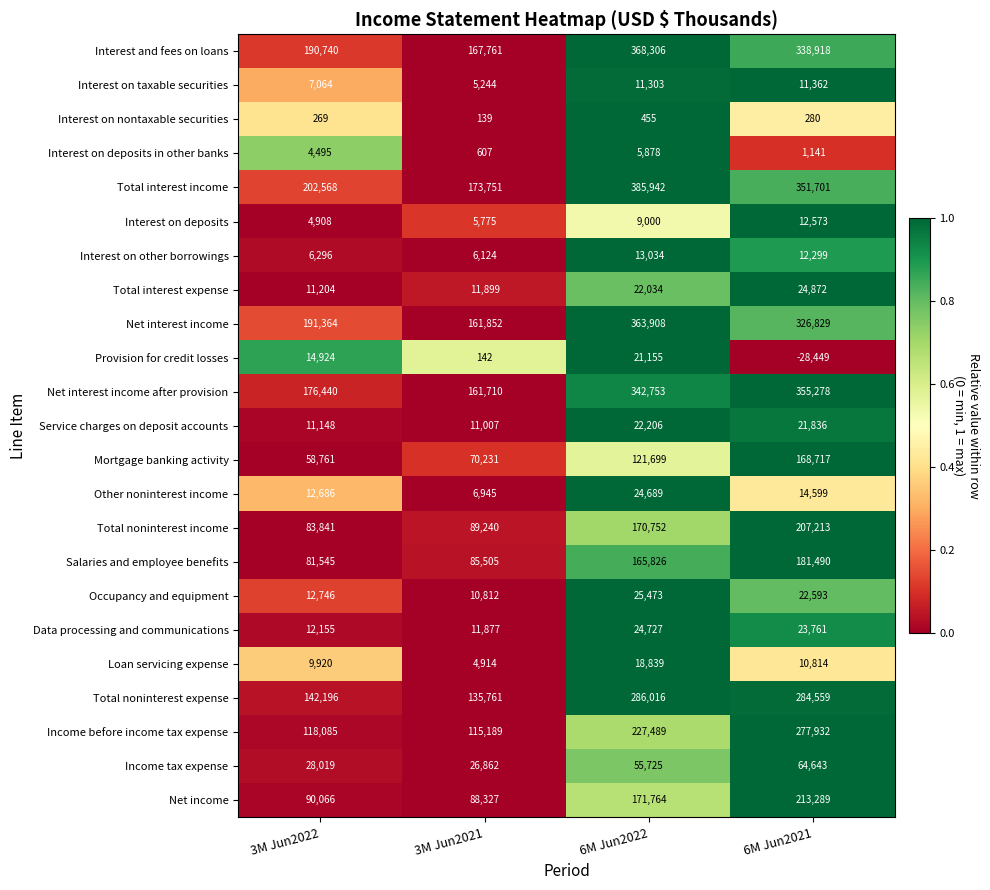

How many data points in Provision for credit losses are less than 14924?

2